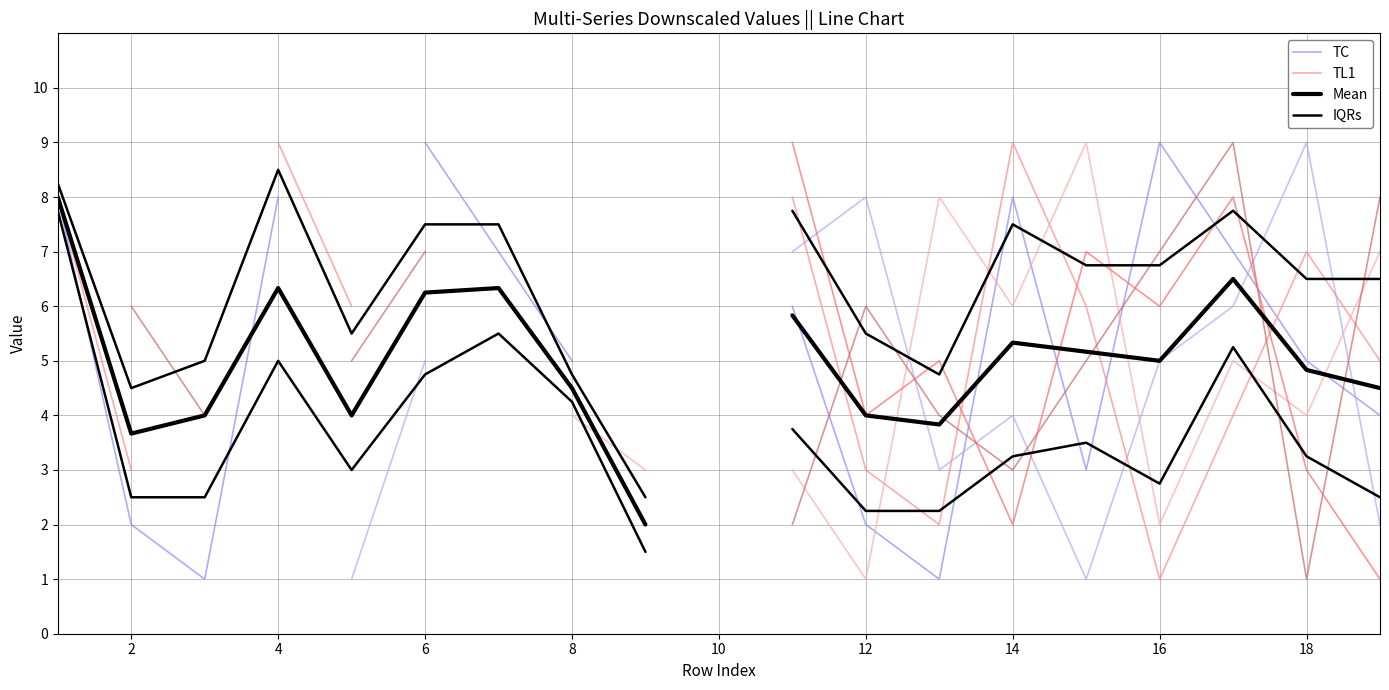

The IQRs series shows 1.7 at 4. True or false?

False